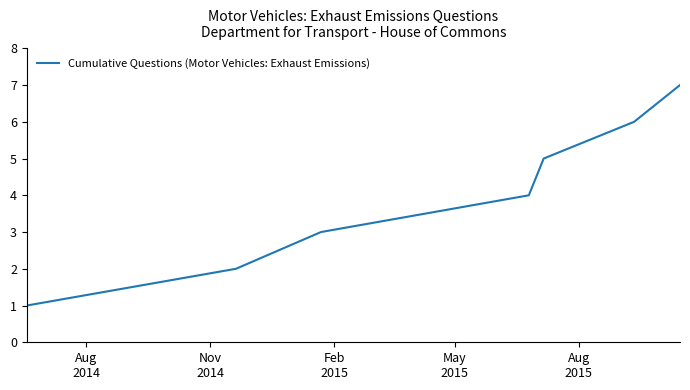

What is the minimum value shown in the chart?

1